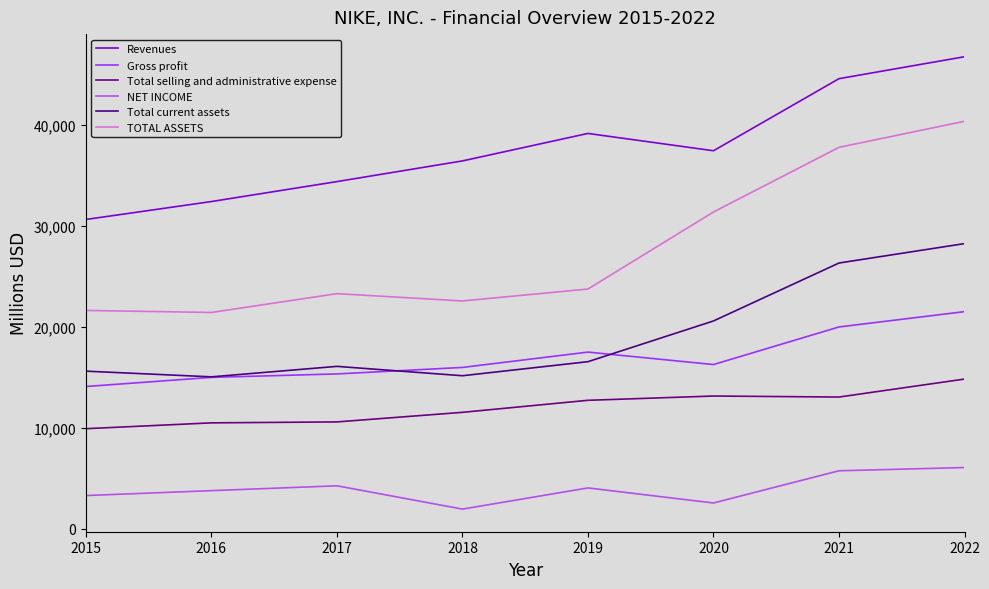

The value of Total current assets at 2019 is 29026. True or false?

False